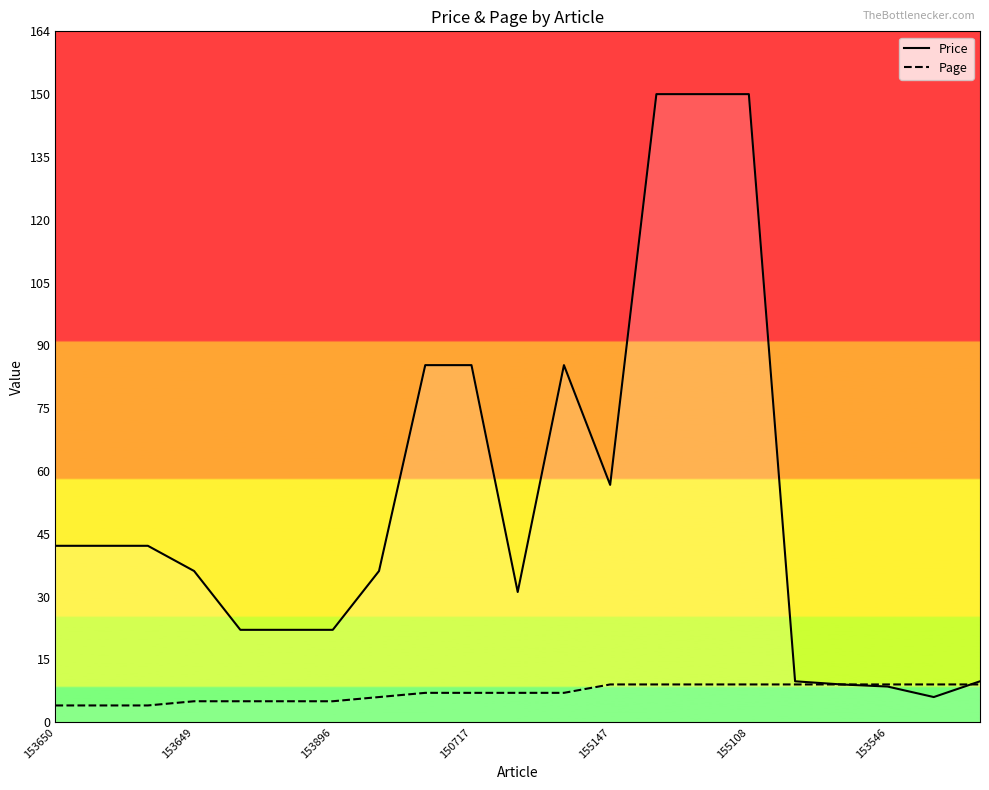

The Page series shows 7.0 at 10. True or false?

True